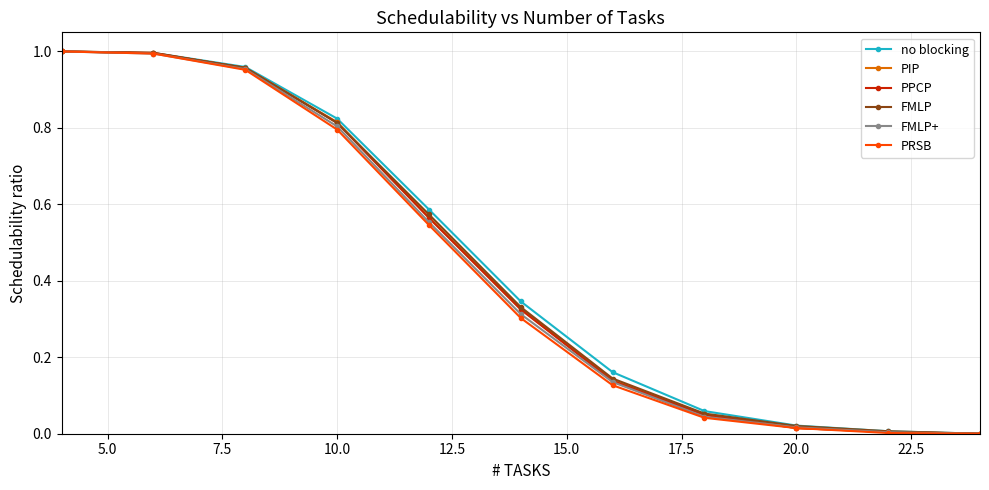

True or false: no blocking has more than 2 interior local peaks.

False